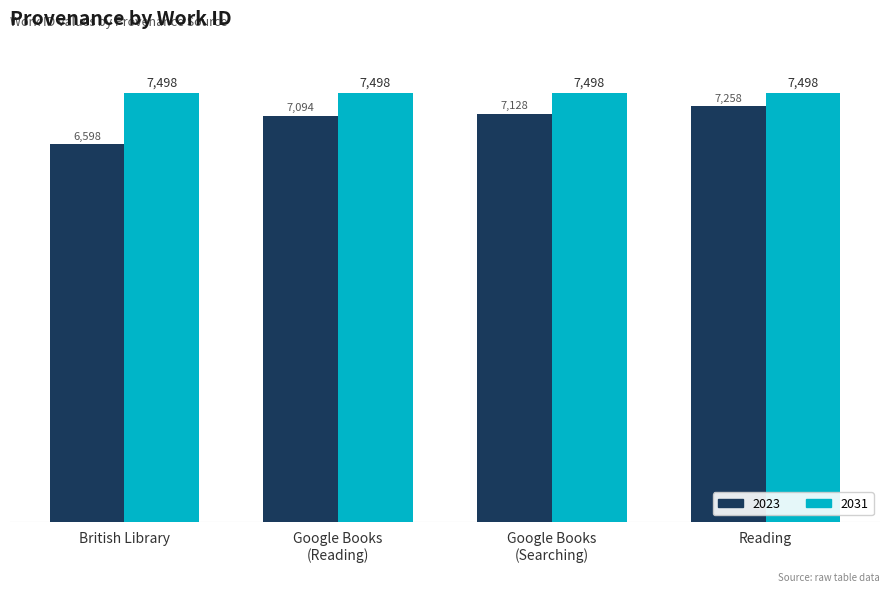

The 2023 series shows 4683 at Reading. True or false?

False